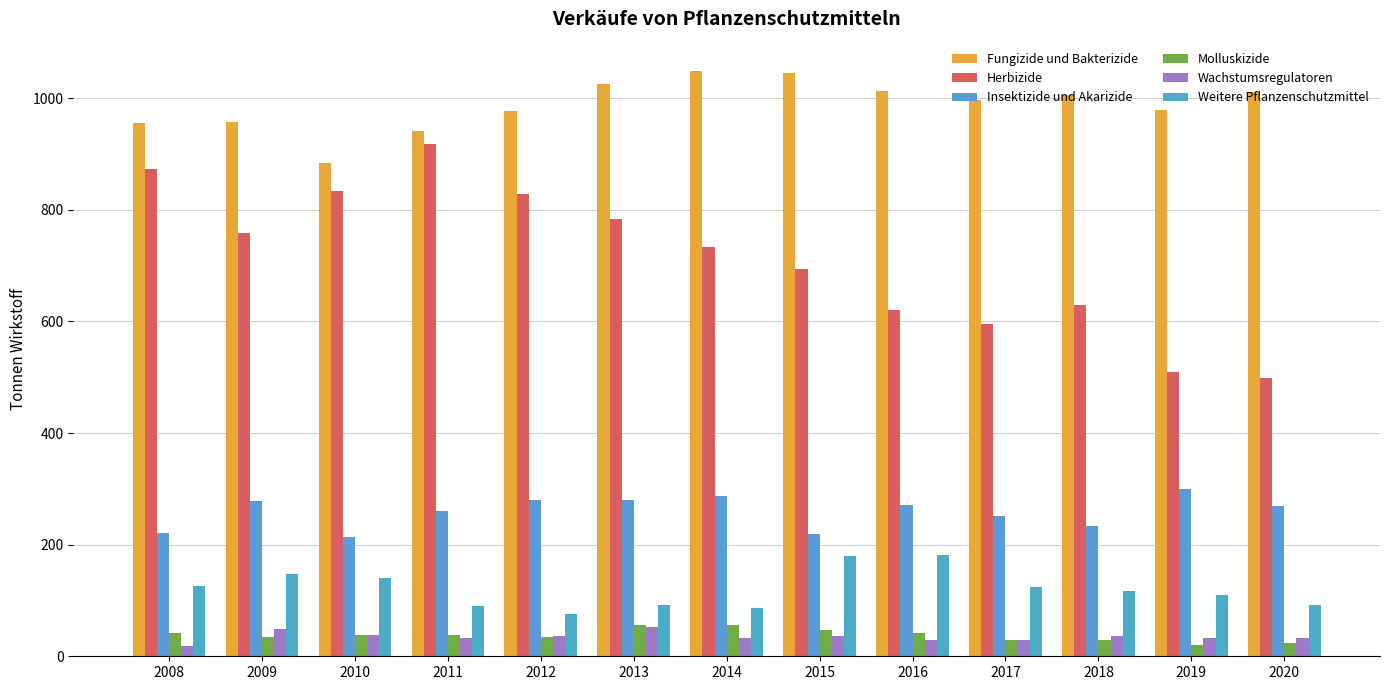

Between 2019 and 2009, which is larger?

2019